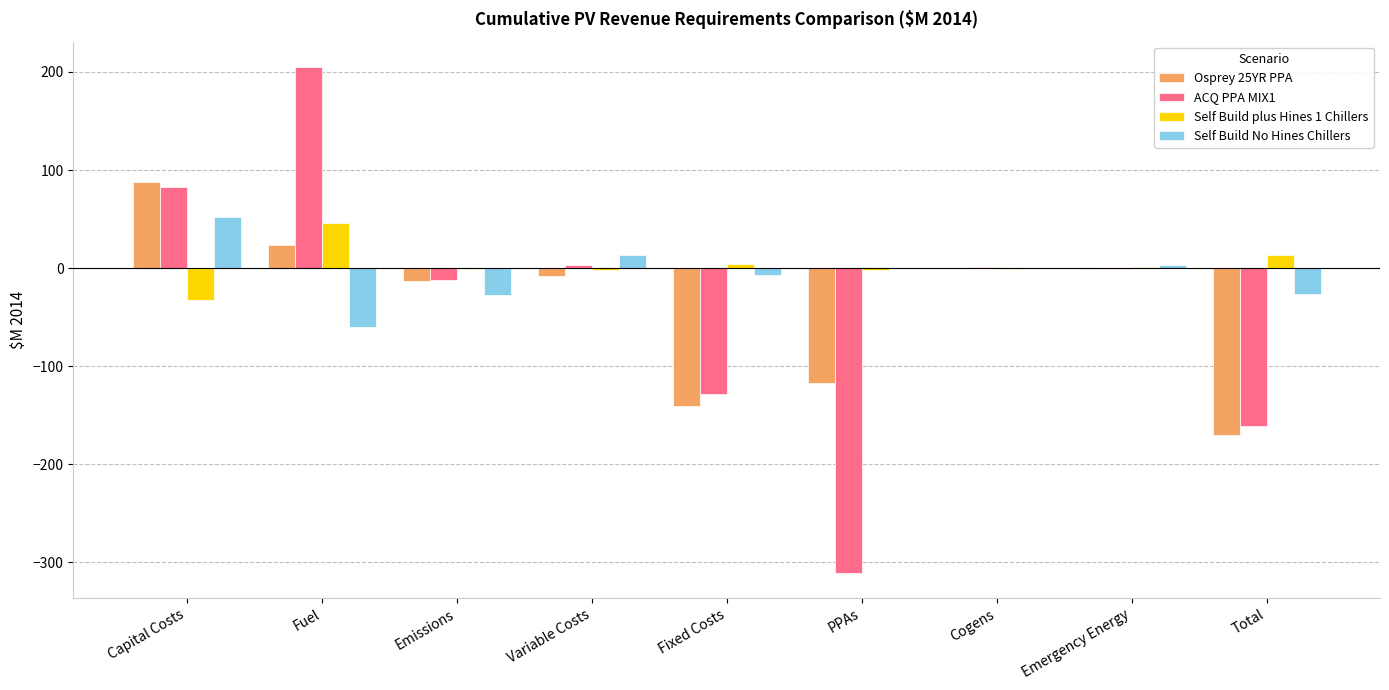

What is the average value of the ACQ PPA MIX1 series?

-35.7